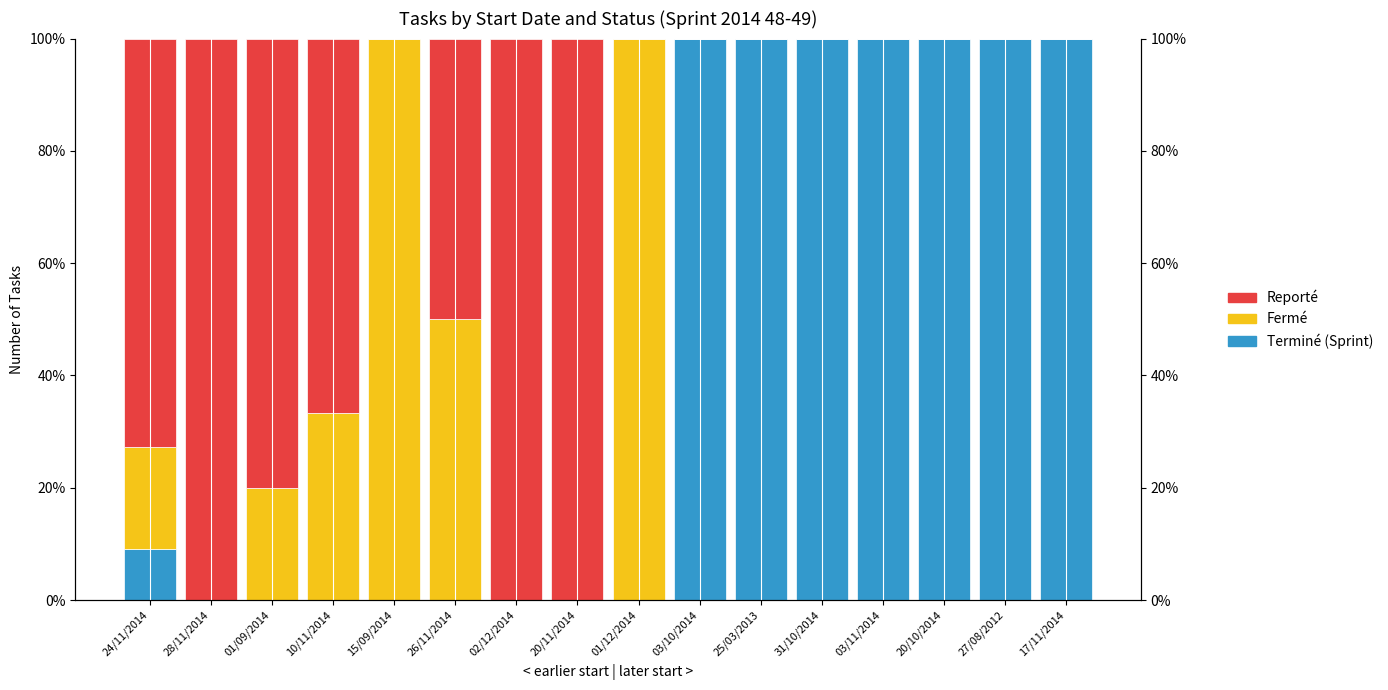

At which category is the sum across all series the highest?

28/11/2014